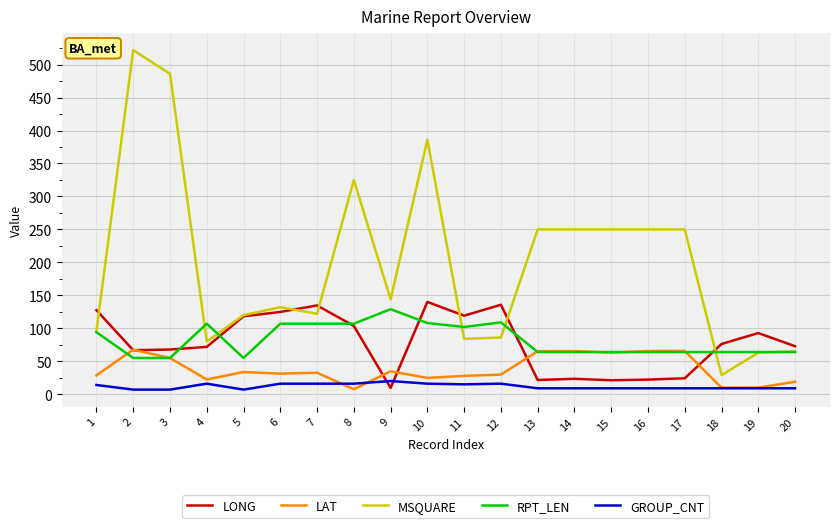

How many values in the GROUP_CNT series are below 9?

3